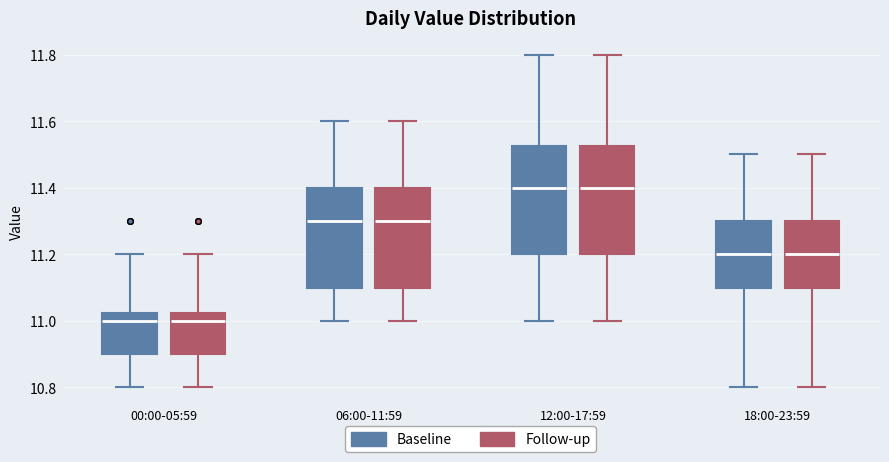

Reading left to right, transcribe this box plot: for each box, give where its median line is, the range the box spans, and where its two whiskers end, as read against the y-axis. The values are not printed on the chart, so give them approximately, as read against the axis.

00:00-05:59 (Baseline): median 11.00, box 10.90 to 11.02, whiskers 10.80 to 11.20
00:00-05:59 (Follow-up): median 11.00, box 10.90 to 11.02, whiskers 10.80 to 11.20
06:00-11:59 (Baseline): median 11.30, box 11.10 to 11.40, whiskers 11.00 to 11.60
06:00-11:59 (Follow-up): median 11.30, box 11.10 to 11.40, whiskers 11.00 to 11.60
12:00-17:59 (Baseline): median 11.40, box 11.20 to 11.52, whiskers 11.00 to 11.80
12:00-17:59 (Follow-up): median 11.40, box 11.20 to 11.52, whiskers 11.00 to 11.80
18:00-23:59 (Baseline): median 11.20, box 11.10 to 11.30, whiskers 10.80 to 11.50
18:00-23:59 (Follow-up): median 11.20, box 11.10 to 11.30, whiskers 10.80 to 11.50